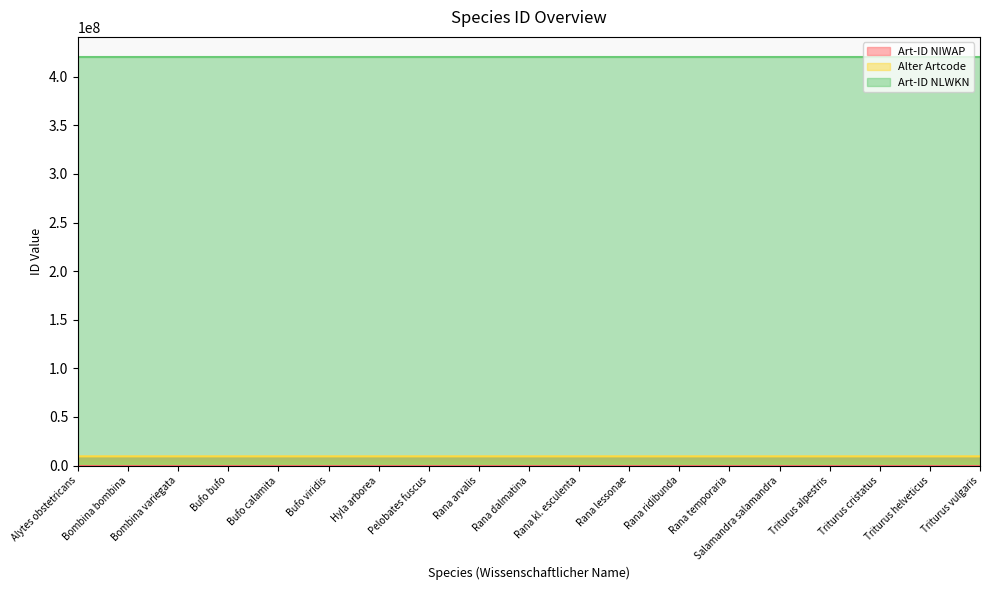

At which label is Art-ID NIWAP closest to 3442?

Bufo bufo